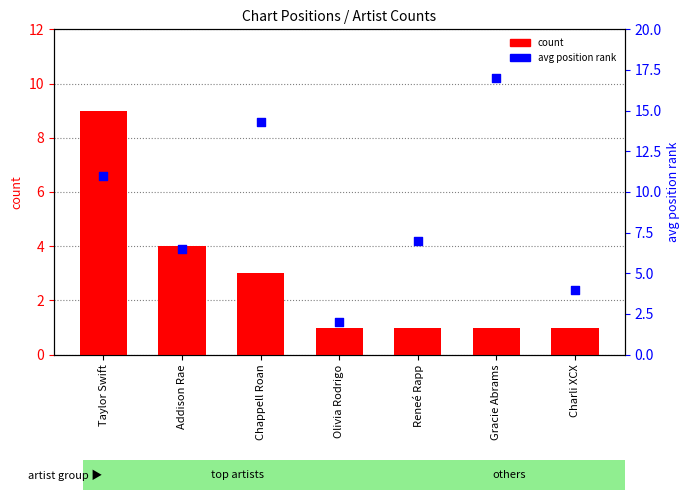

What are all the series names shown in the legend?

count, avg position rank